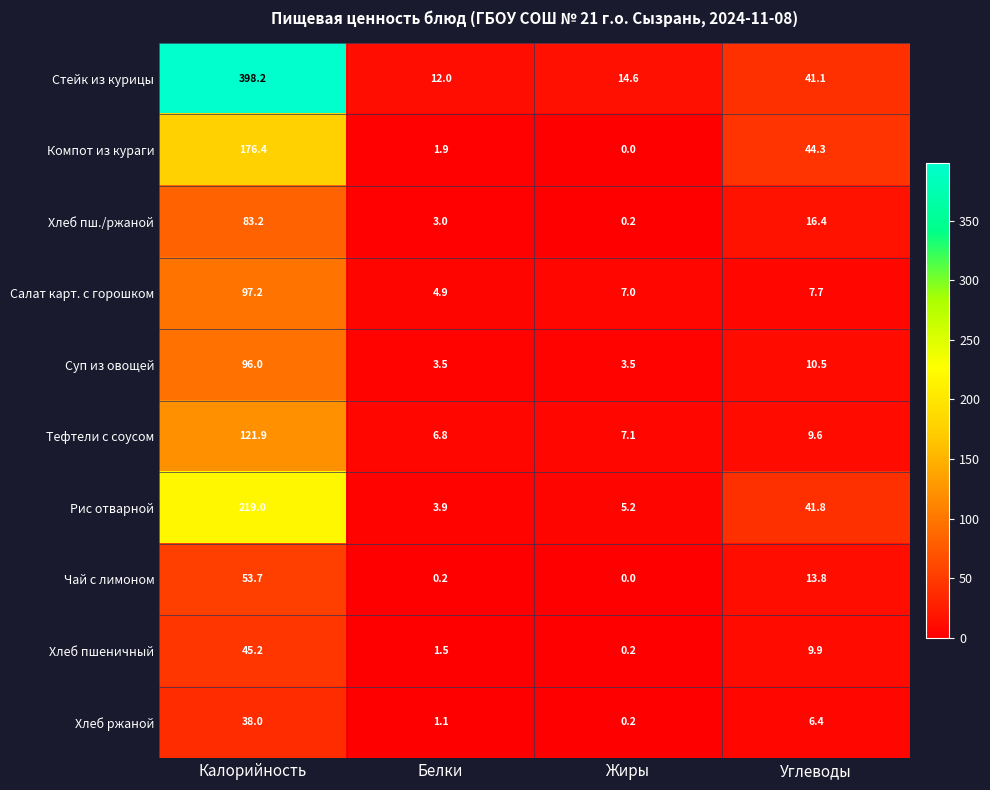

Is the value of Суп из овощей at Углеводы greater than the value of Хлеб ржаной at Калорийность?

No